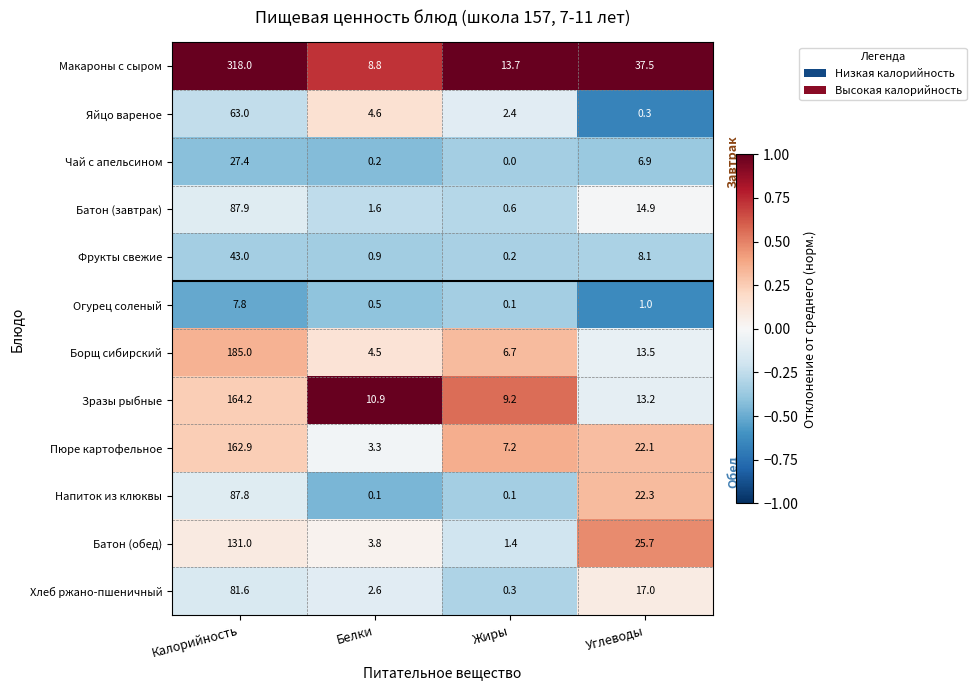

Which series has the widest spread of values?

Макароны с сыром